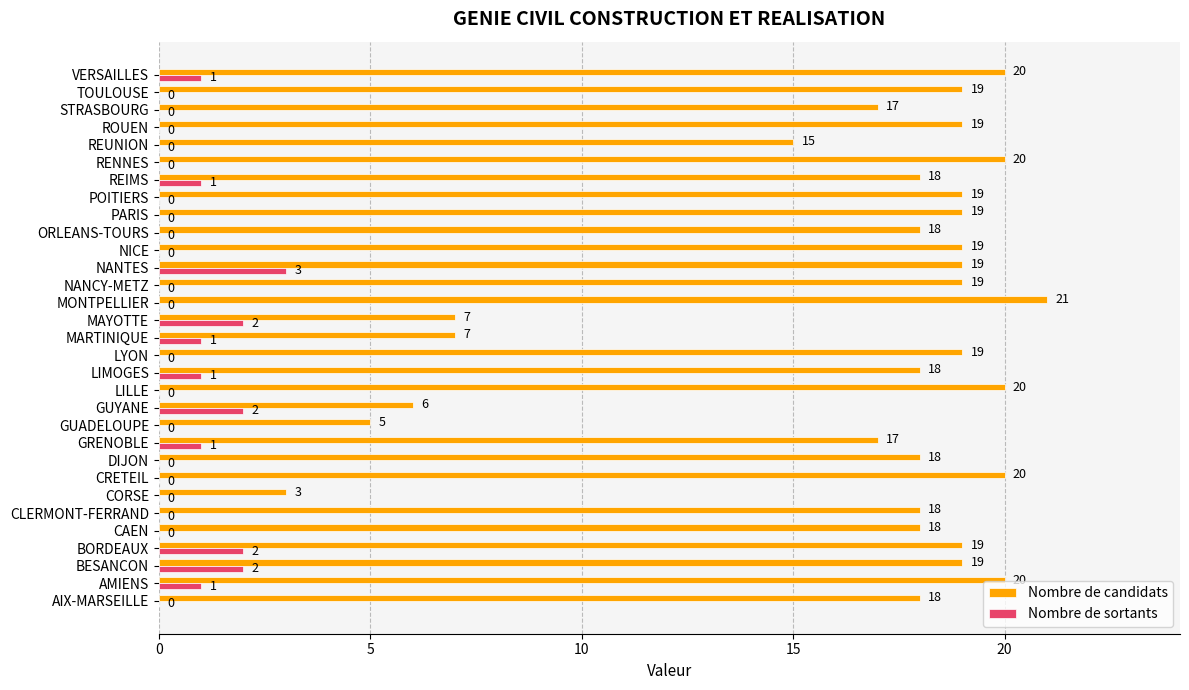

Count the Nombre de sortants values in the range 0 to 1.

26